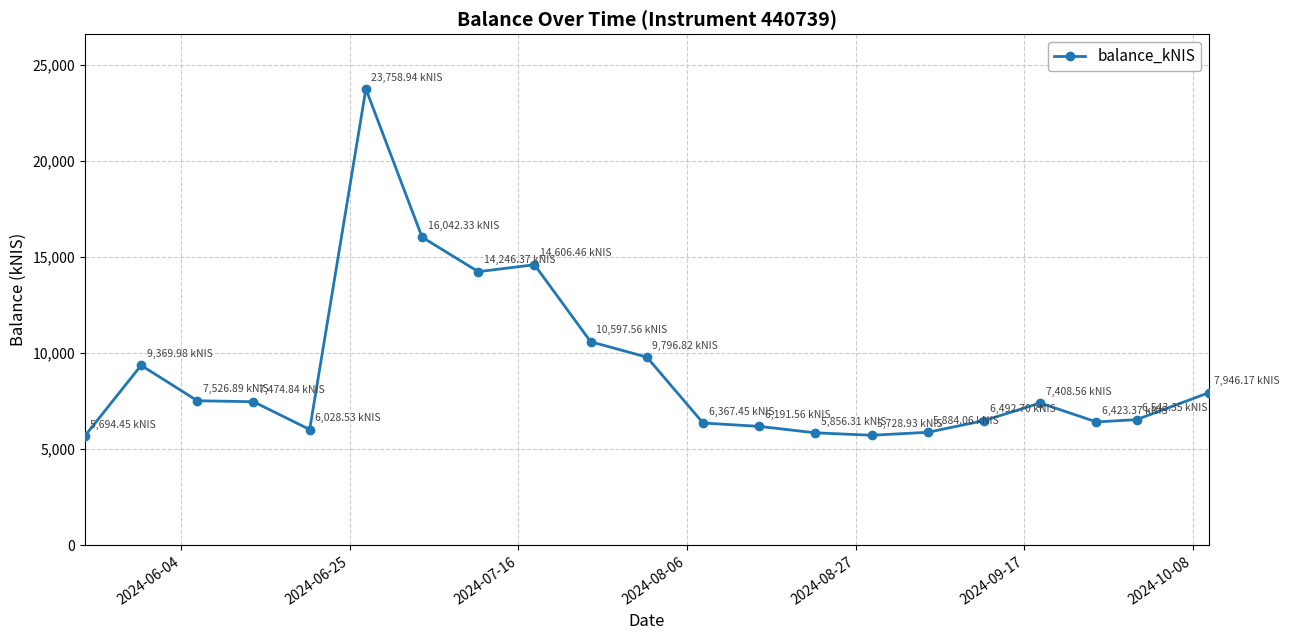

What is the difference between the second highest and minimum values?

10347.9